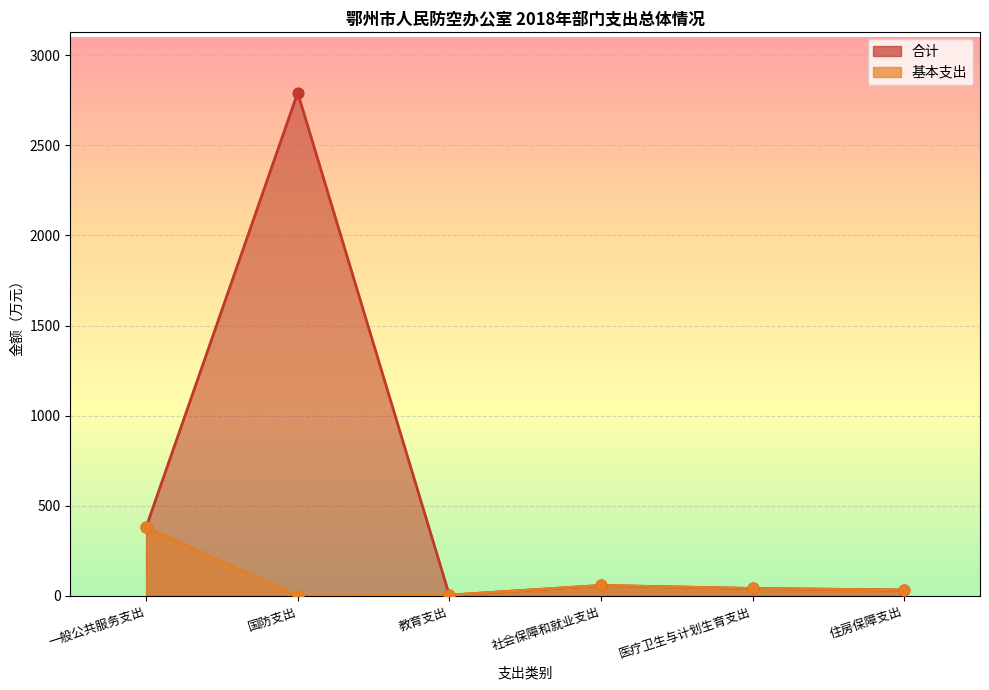

What are all the series names shown in the legend?

合计, 基本支出